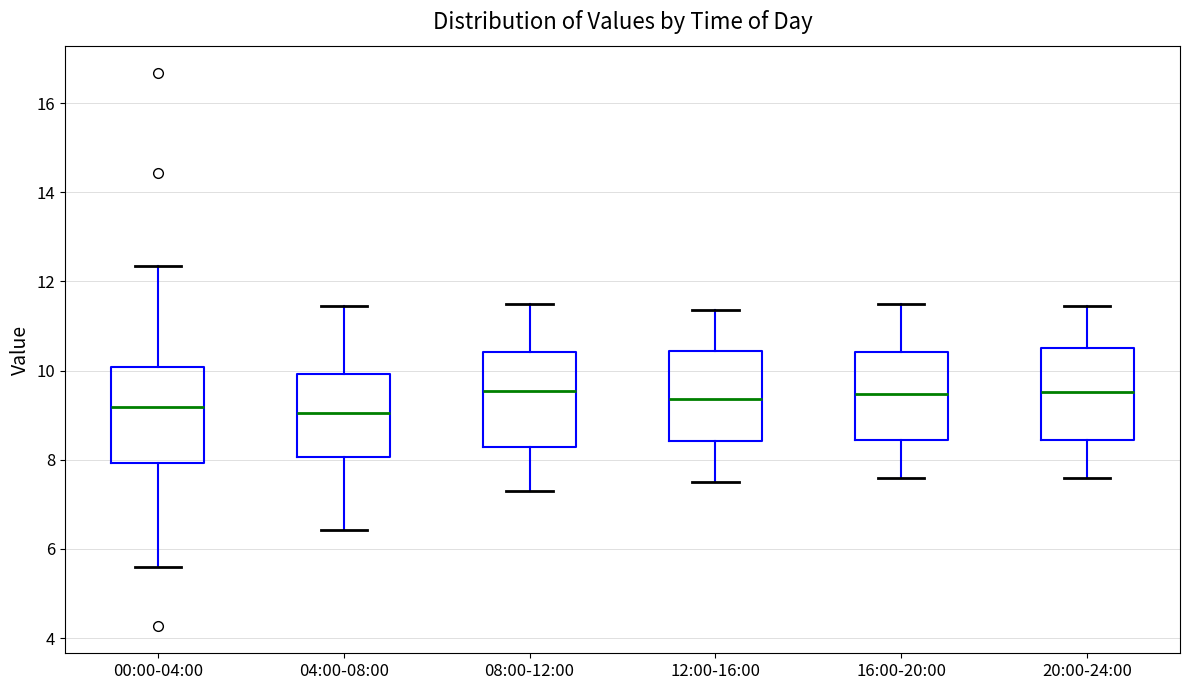

Reading left to right, read every box against the y-axis: the position of its median line, the range the box covers, and the ends of its whiskers. The values are not printed on the chart, so give them approximately, as read against the axis.

00:00-04:00: median 9.2, box 8.0 to 10.0, whiskers 5.6 to 12.4
04:00-08:00: median 9.0, box 8.0 to 10.0, whiskers 6.4 to 11.4
08:00-12:00: median 9.6, box 8.2 to 10.4, whiskers 7.4 to 11.6
12:00-16:00: median 9.4, box 8.4 to 10.4, whiskers 7.6 to 11.4
16:00-20:00: median 9.4, box 8.4 to 10.4, whiskers 7.6 to 11.6
20:00-24:00: median 9.6, box 8.4 to 10.6, whiskers 7.6 to 11.4